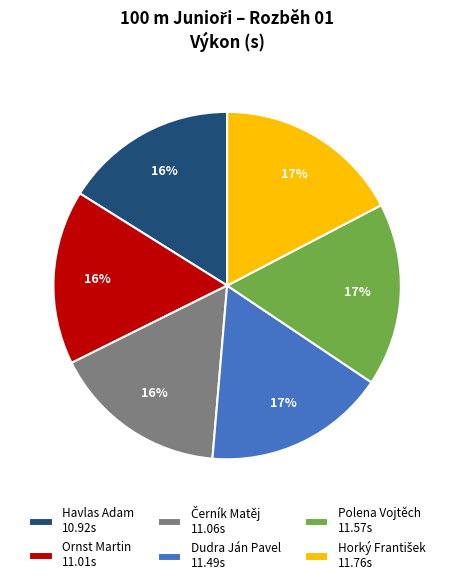

Between Polena Vojtěch 11.57s and Havlas Adam 10.92s, which is larger?

Polena Vojtěch 11.57s